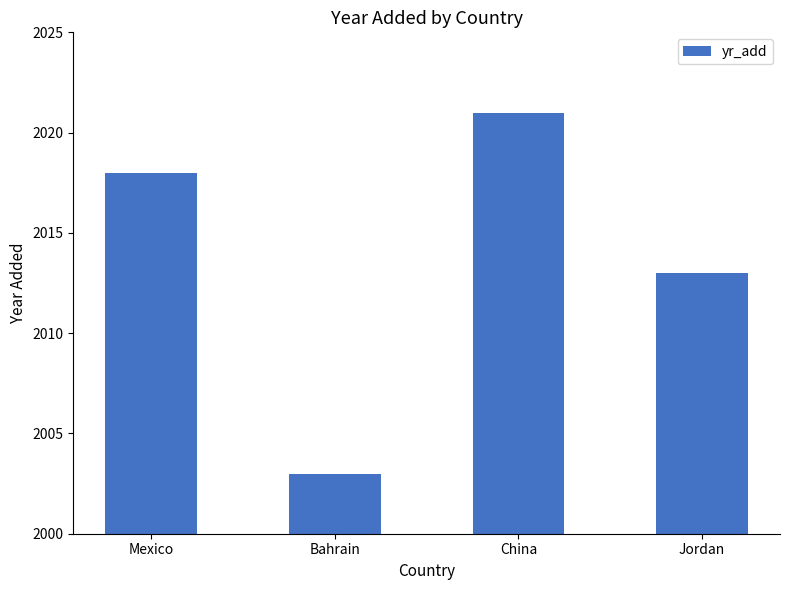

What position from the left is Jordan?

4